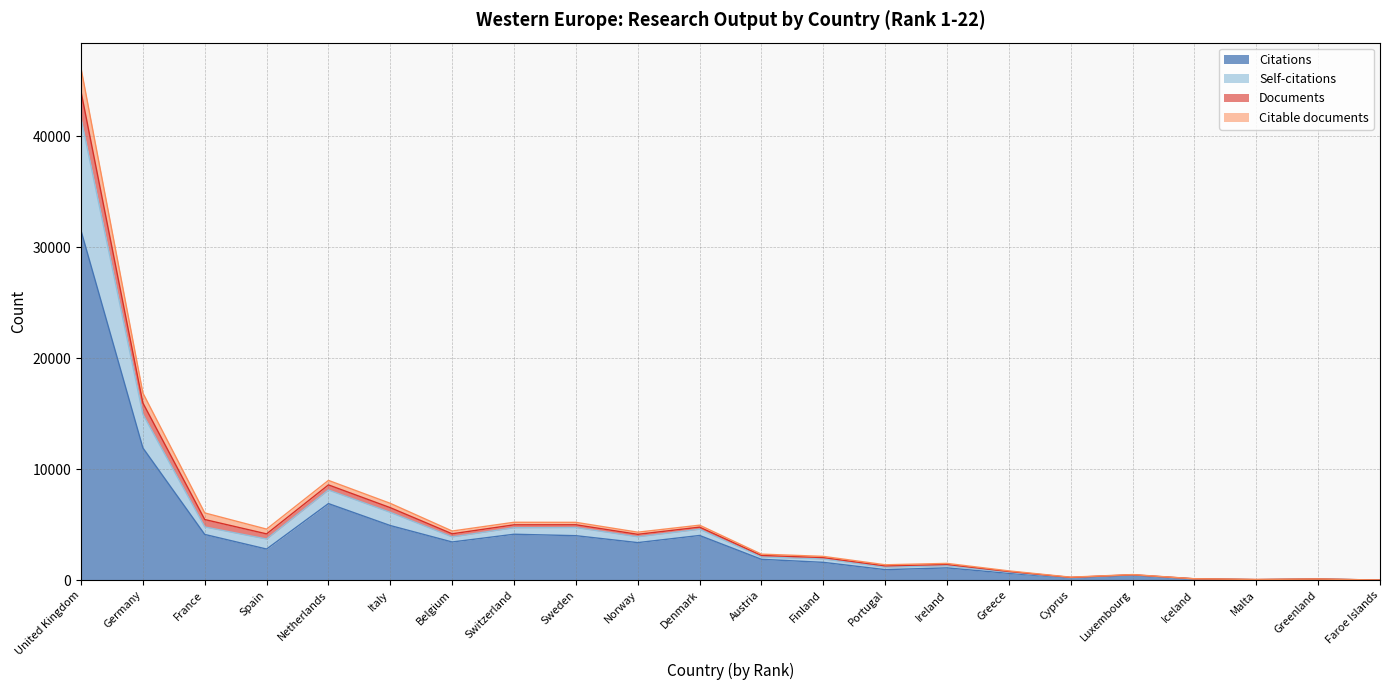

Where is Citations nearest to the value 15757?

Germany